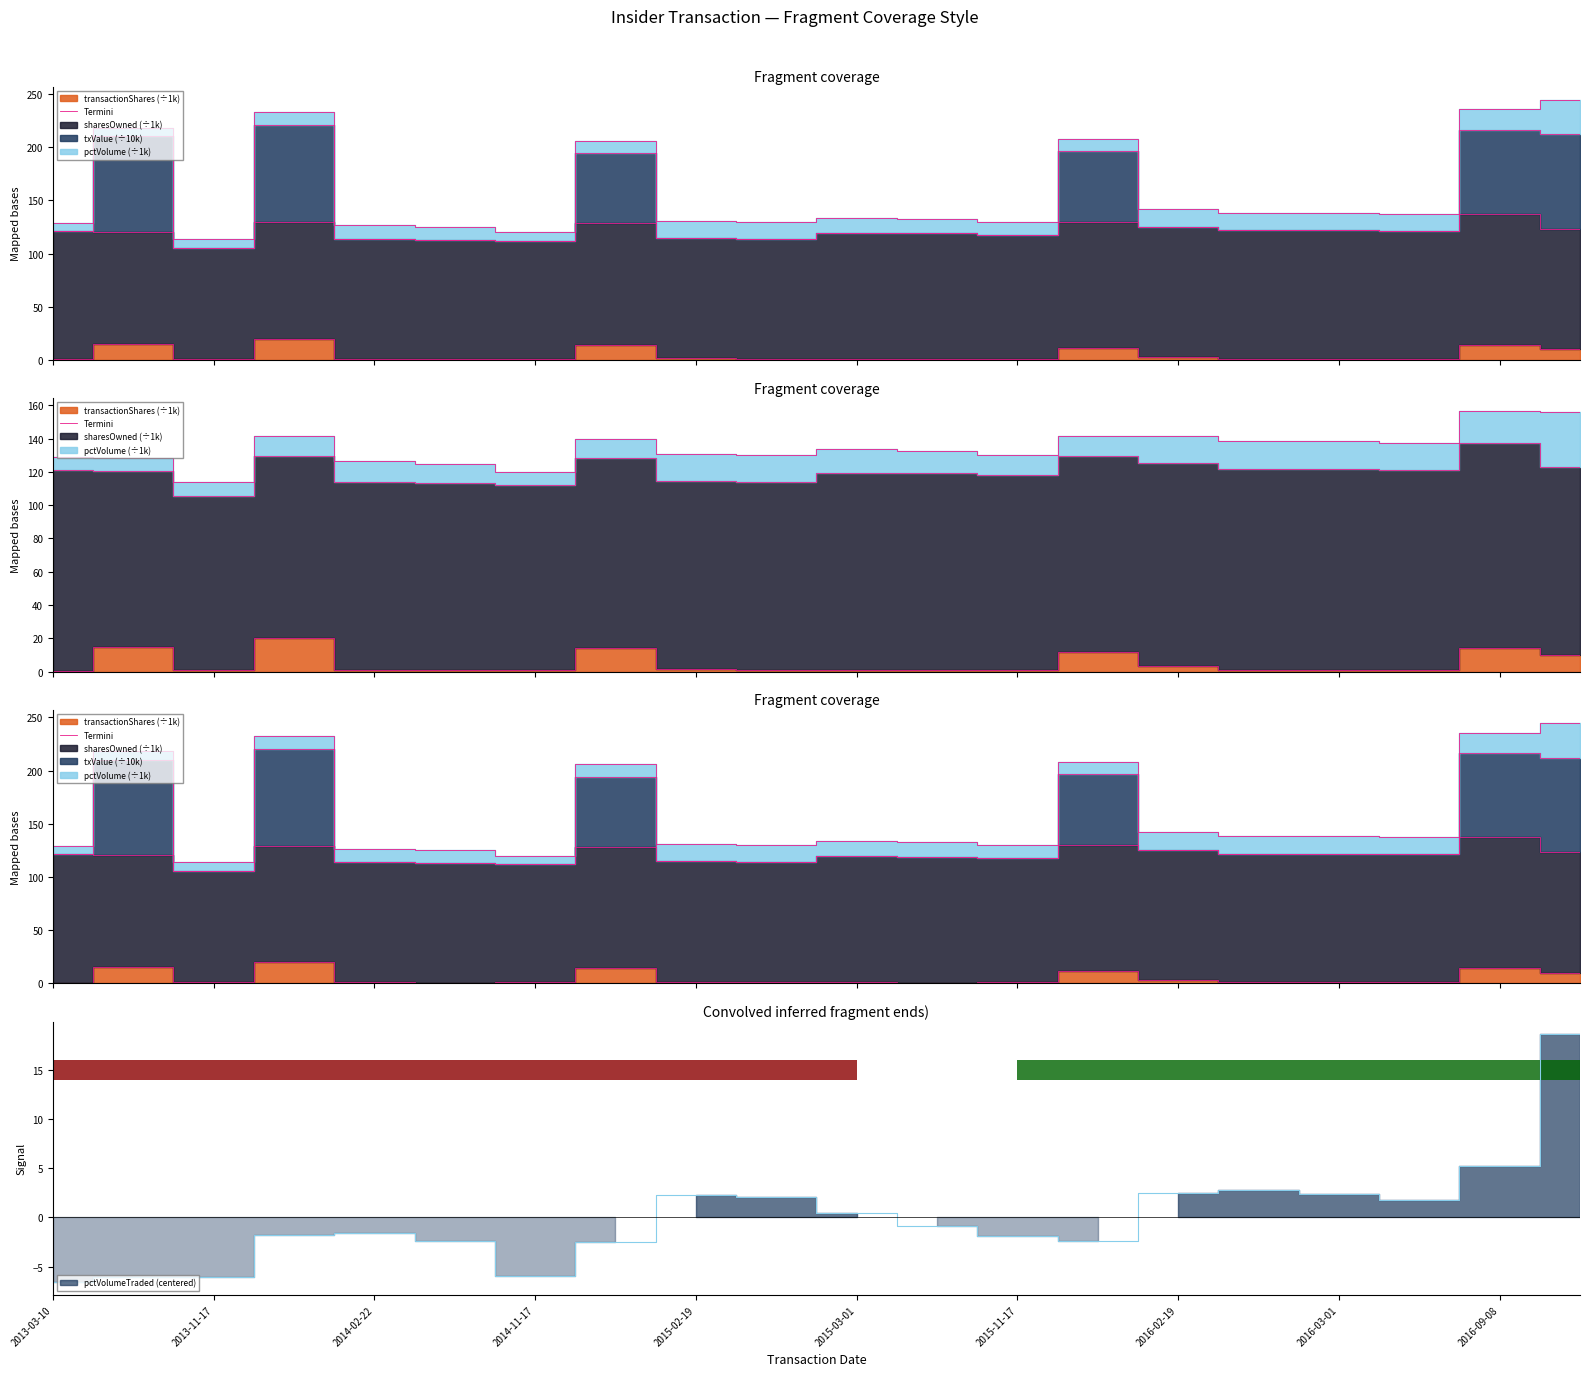

At which label is the value closest to 10?

19